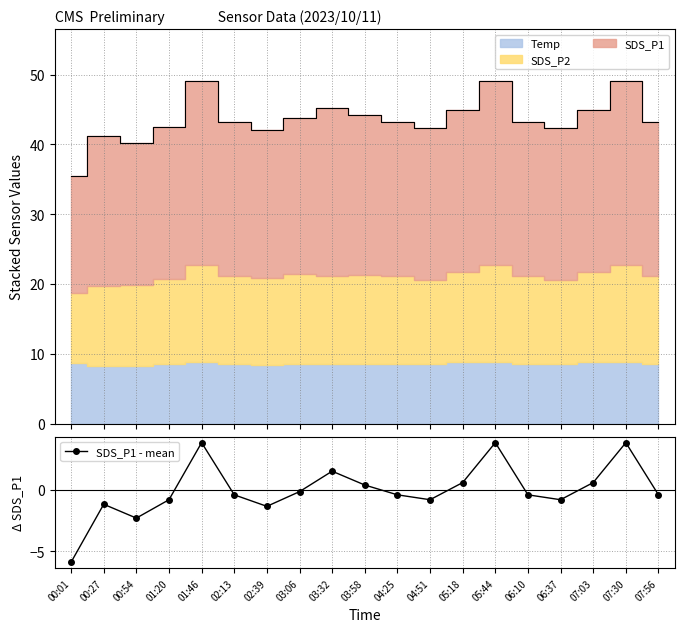

How many positive values are there?

7